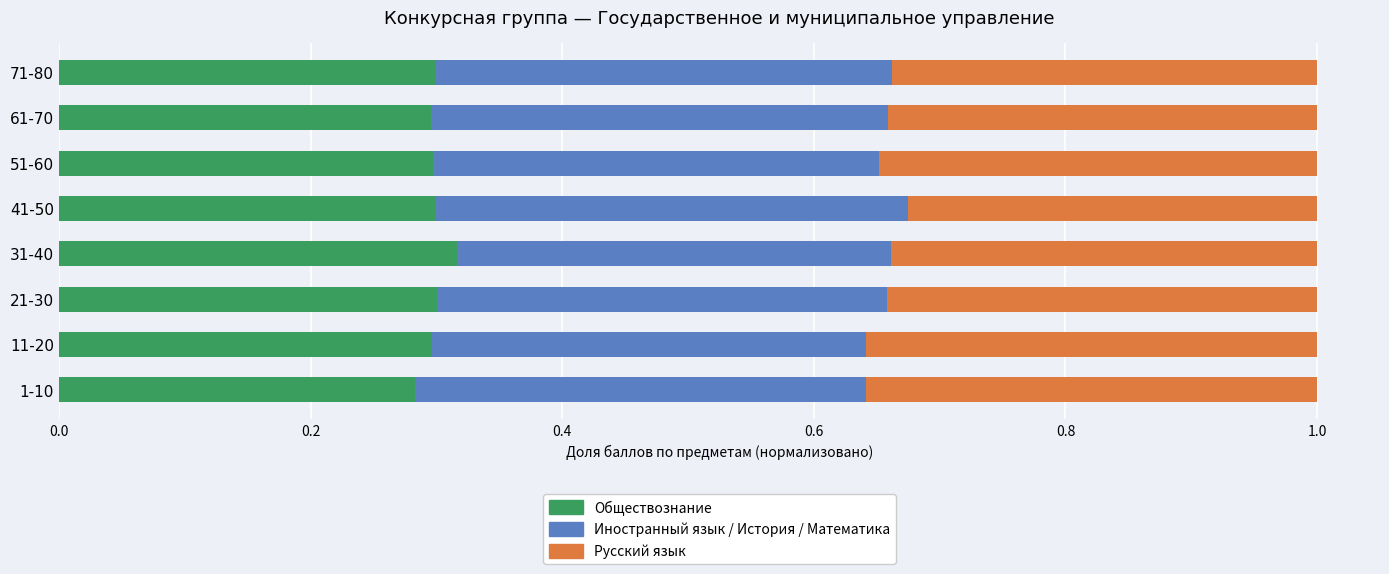

What are all the series names shown in the legend?

Обществознание, Иностранный язык / История / Математика, Русский язык